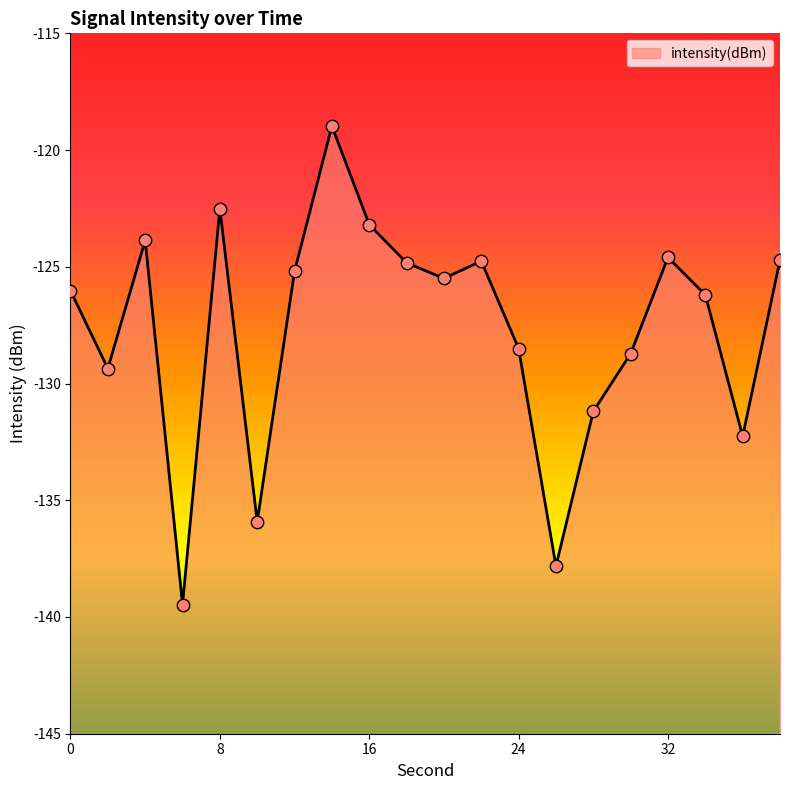

What is the change in value from 2 to 24?

+0.9